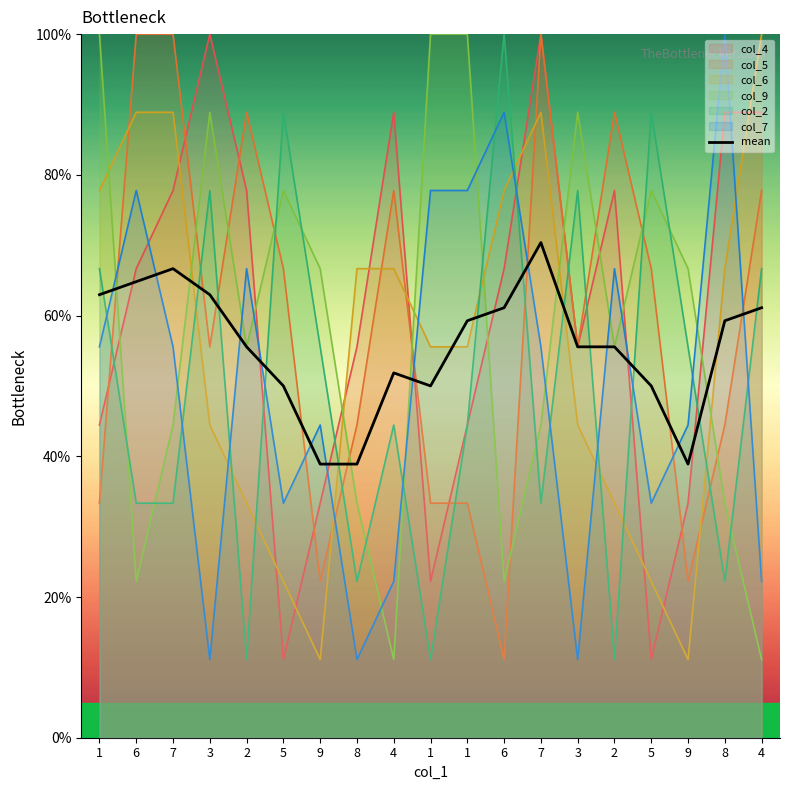

What is the change in value from 7 to 9?

-0.3